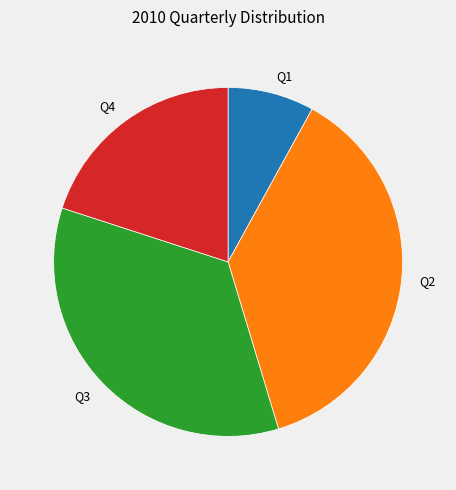

Rank the categories by value from lowest to highest.

Q1, Q4, Q3, Q2